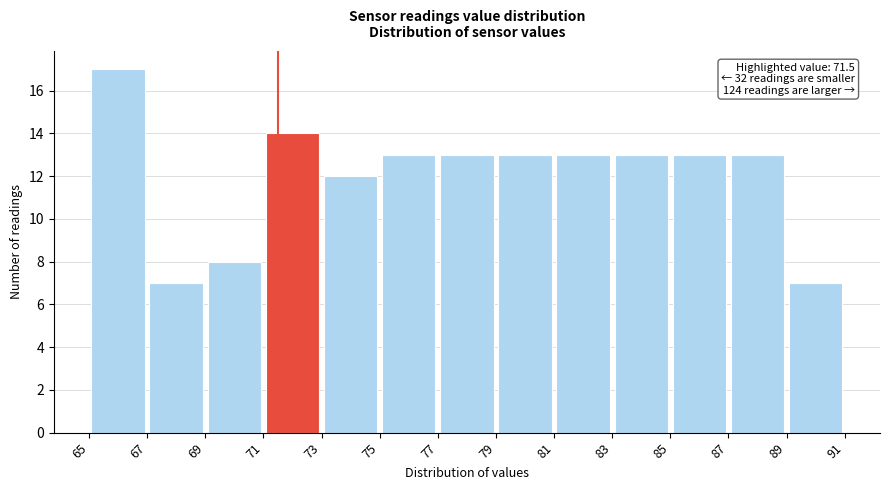

Which range on the x-axis has the tallest bar?

65 to 67